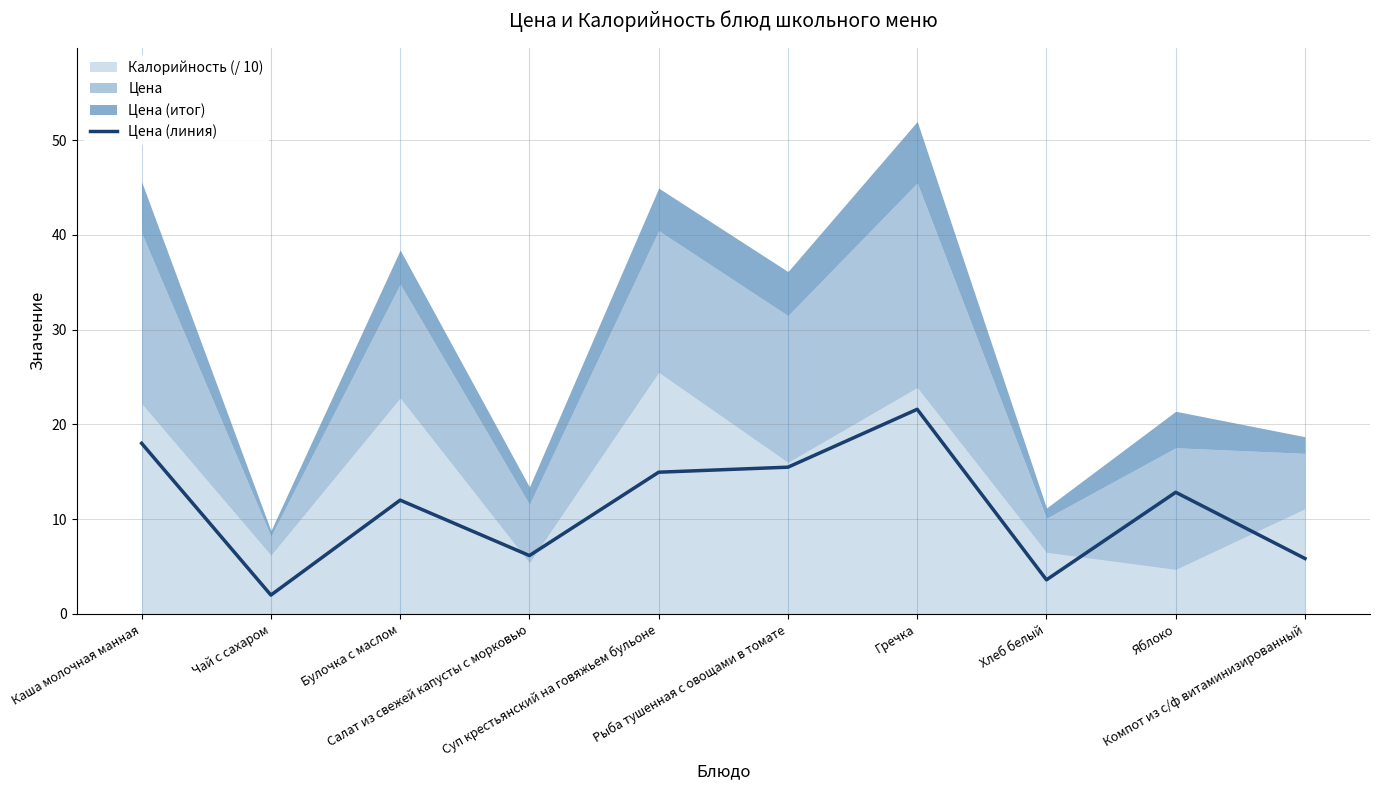

What is the label of the 4th point from the right?

Гречка